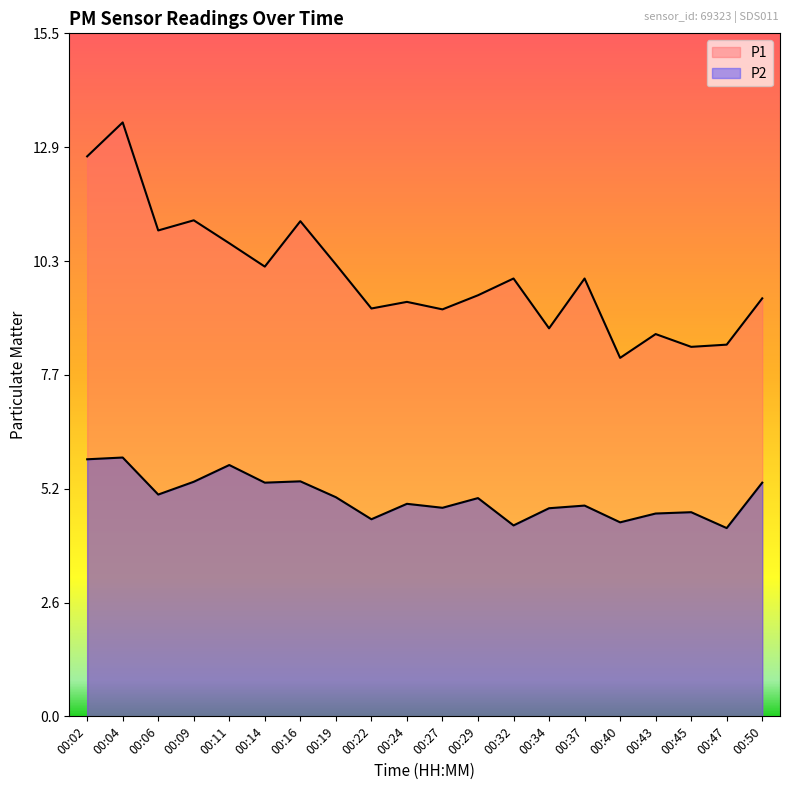

True or false: P1 has more than 1 interior local peaks.

True